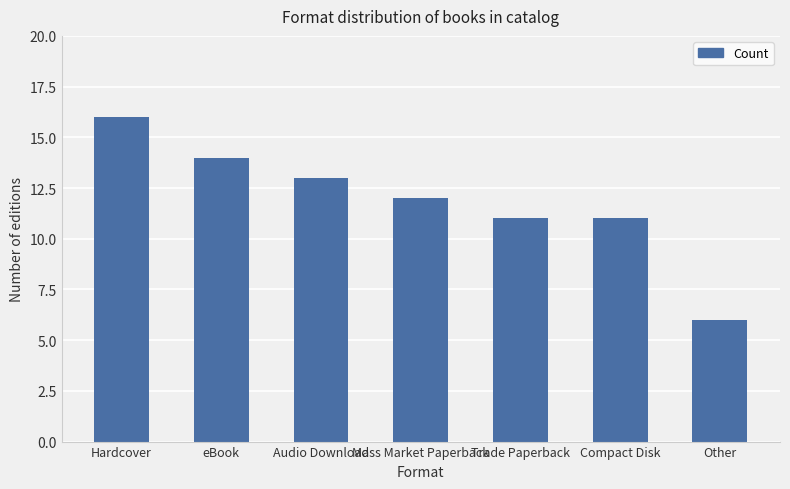

Is it true that the value at Other is 6?

True